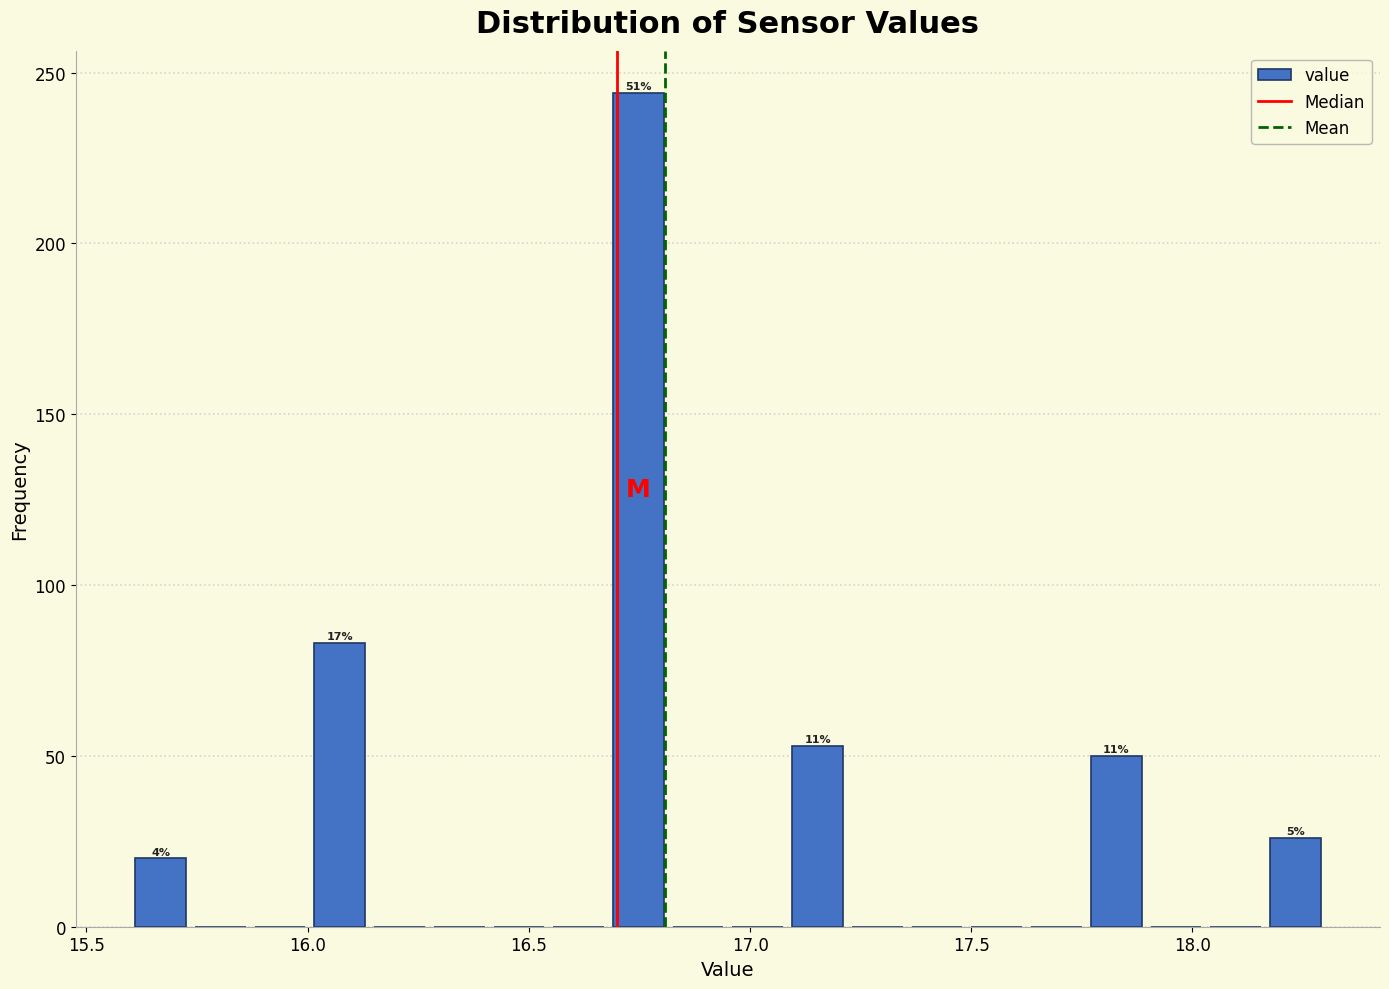

Read against the x-axis, roughly where is the centre of the tallest bar?

16.75